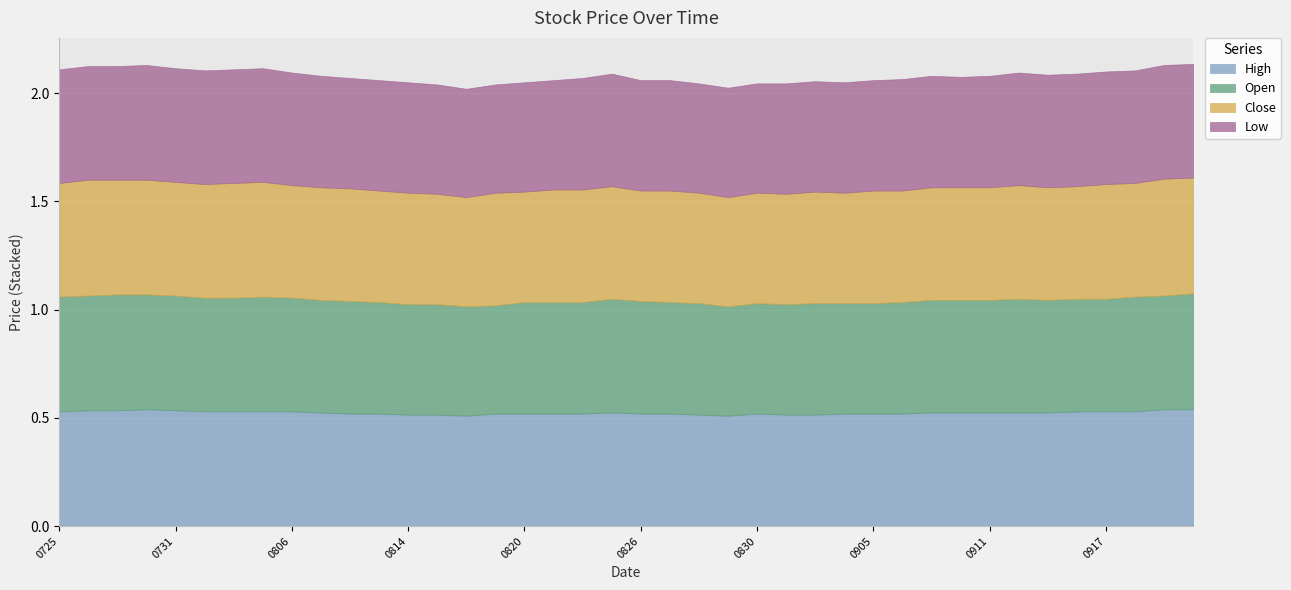

At which category does Low reach its first local peak?

20190730